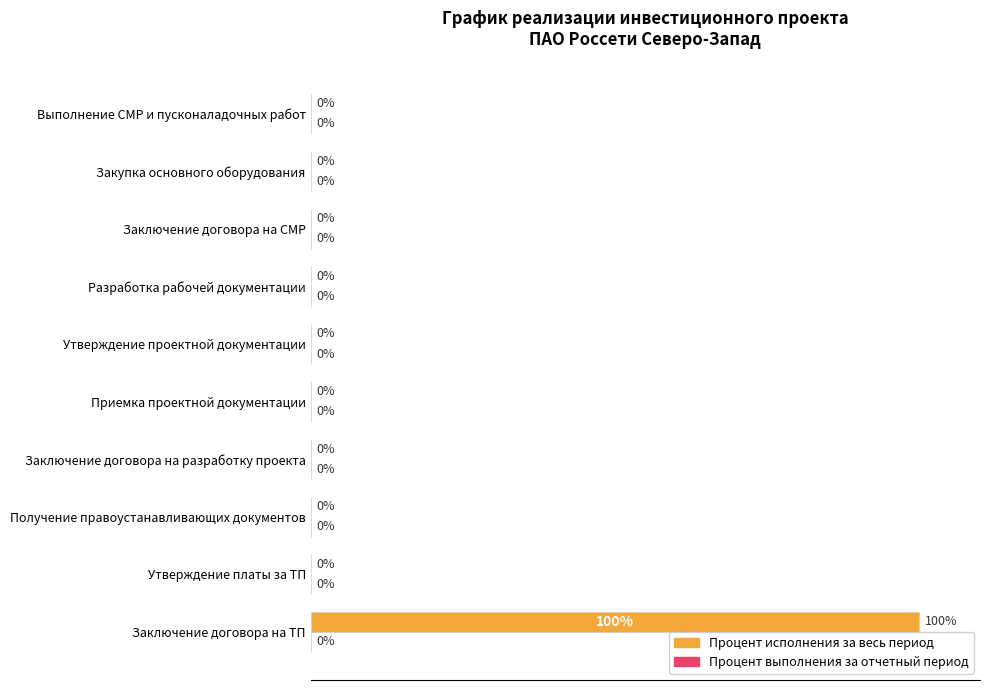

Which category has the highest value across all series?

Заключение договора на ТП